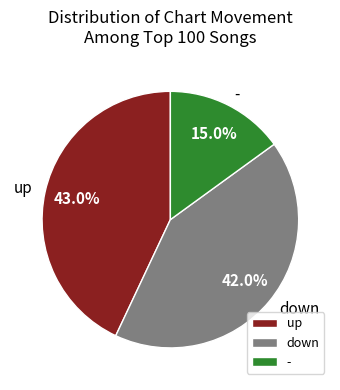

Which has a higher value, down or up?

up